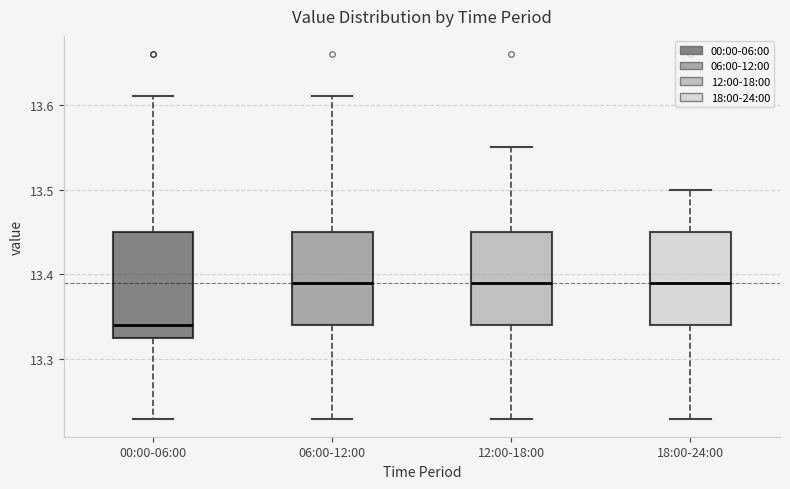

Where does the lower whisker of the box for 06:00-12:00 end on the y-axis? The values are not printed on the chart, so give them approximately, as read against the axis.

13.23